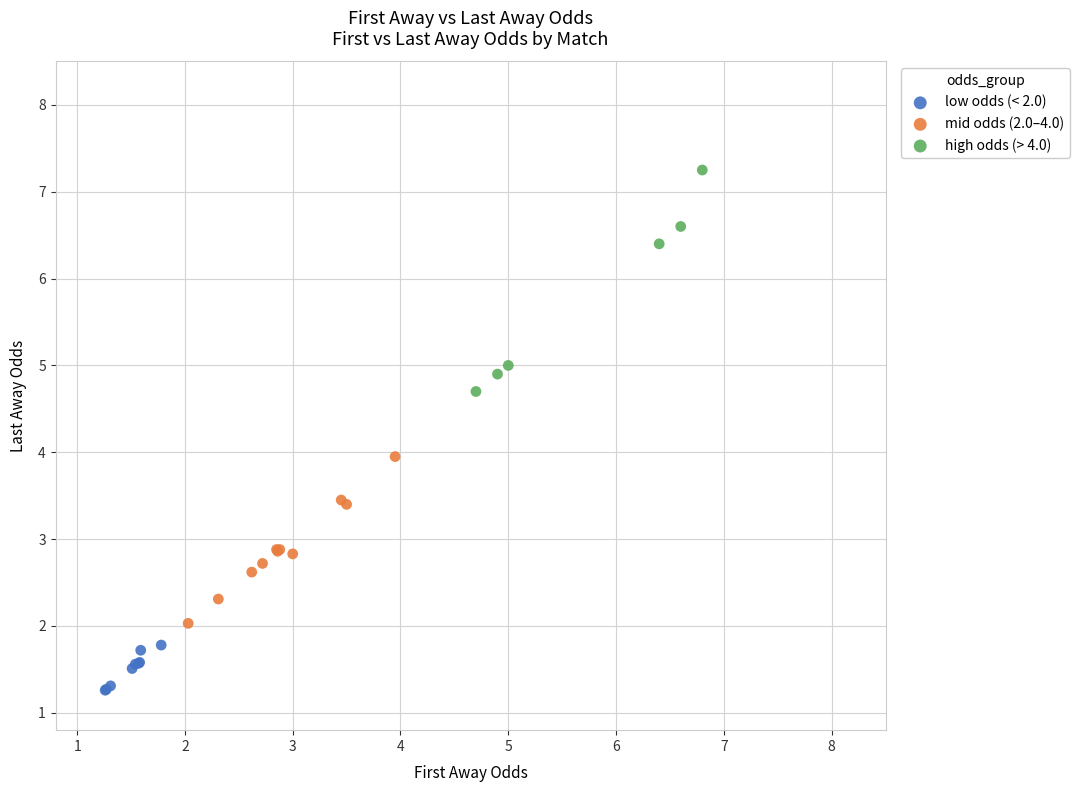

Which series has the widest spread of Y values?

high odds (> 4.0)